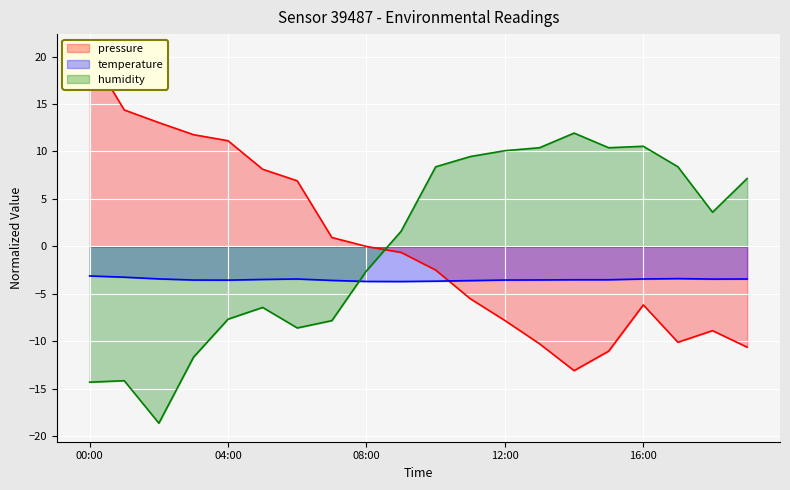

What is the difference between the second highest and minimum values in the temperature series?

0.5